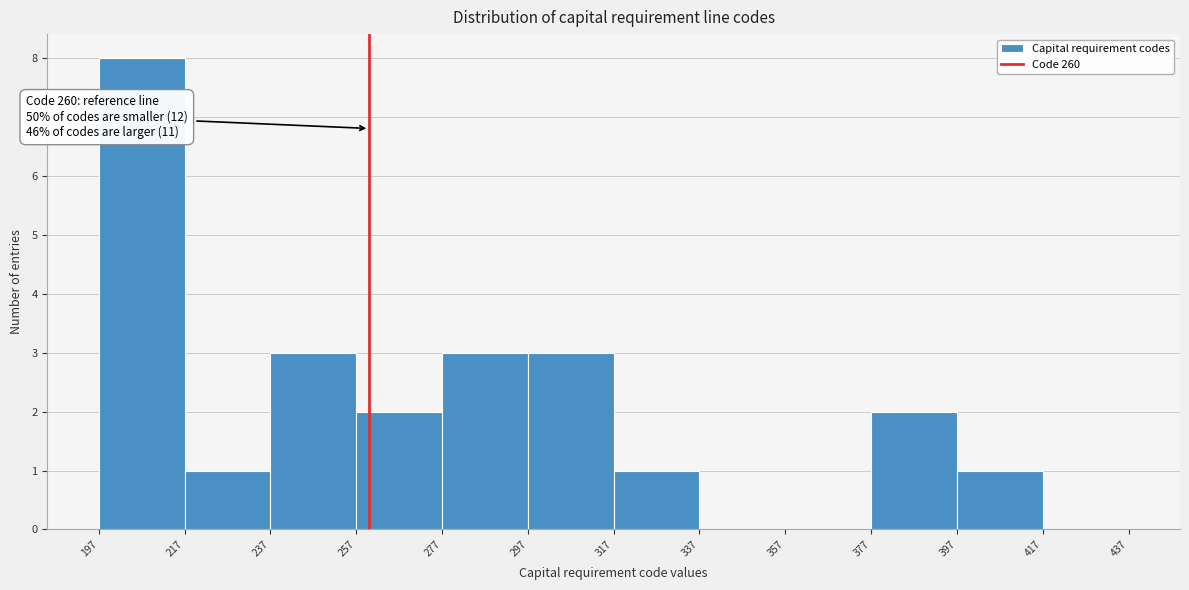

Over which range of the x-axis is the bar tallest?

197 to 217